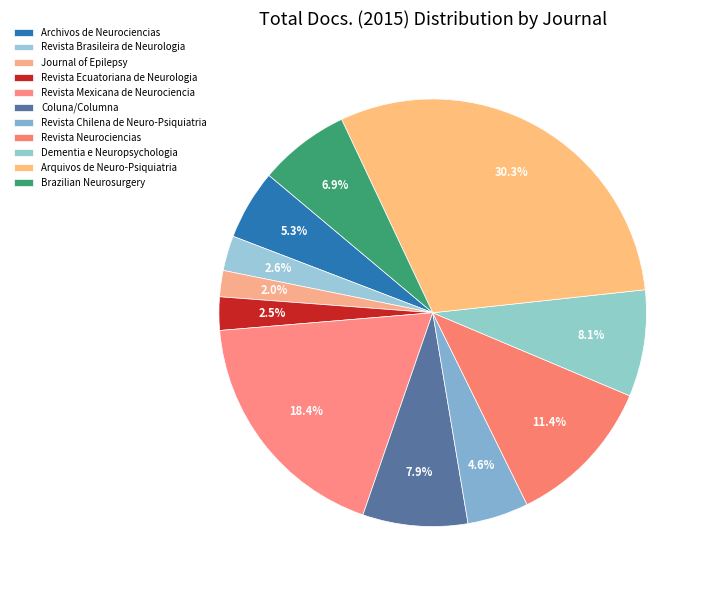

What is the ratio of the value at Arquivos de Neuro-Psiquiatria to the value at Dementia e Neuropsychologia?

3.8